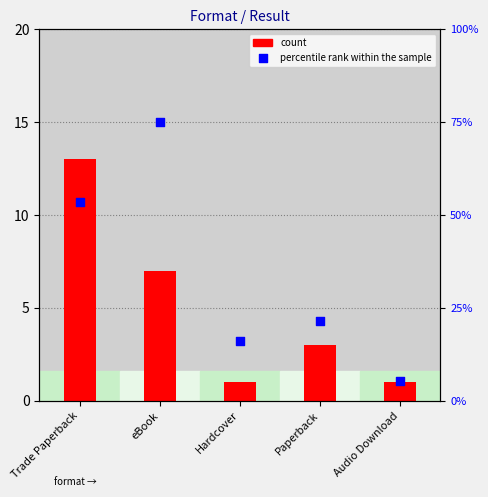

Which series reaches the minimum Y coordinate?

count